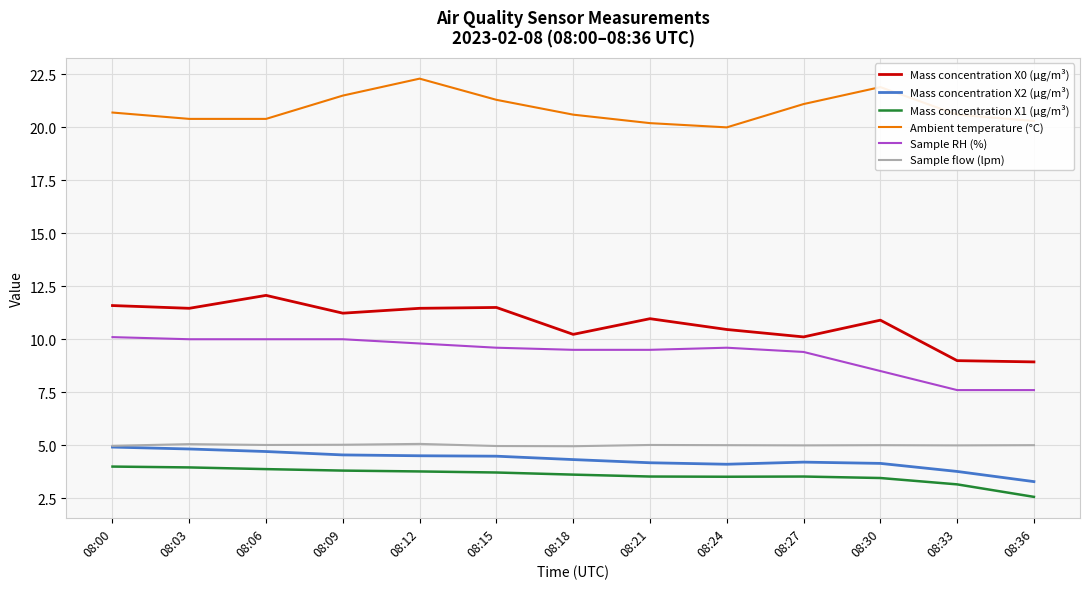

What is the maximum value shown in the chart?

22.3